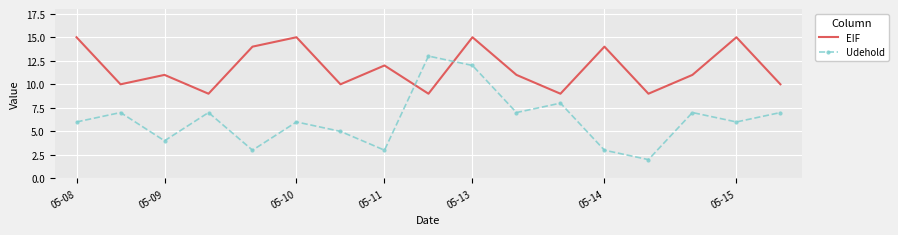

Which series has the largest total across all categories?

EIF